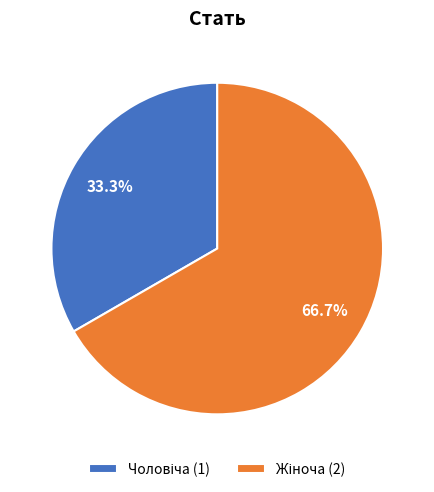

Is there any slice that represents more than half of the pie?

Yes